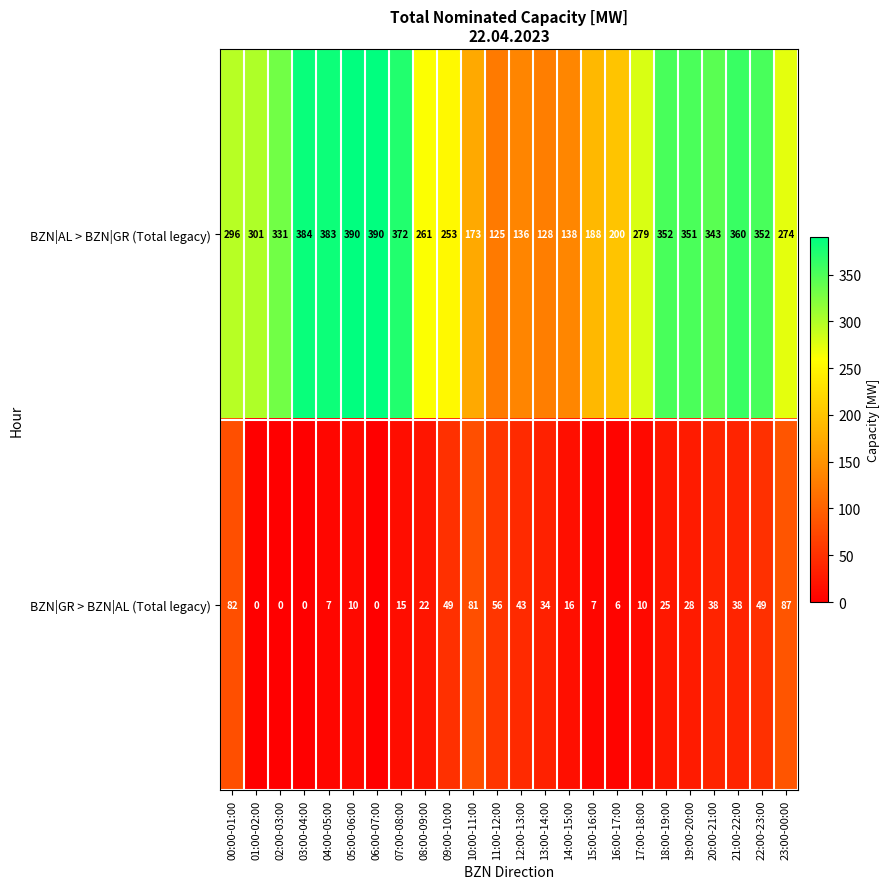

Between 06:00-07:00 and 13:00-14:00, which series saw the biggest shift?

BZN|AL > BZN|GR (Total legacy)